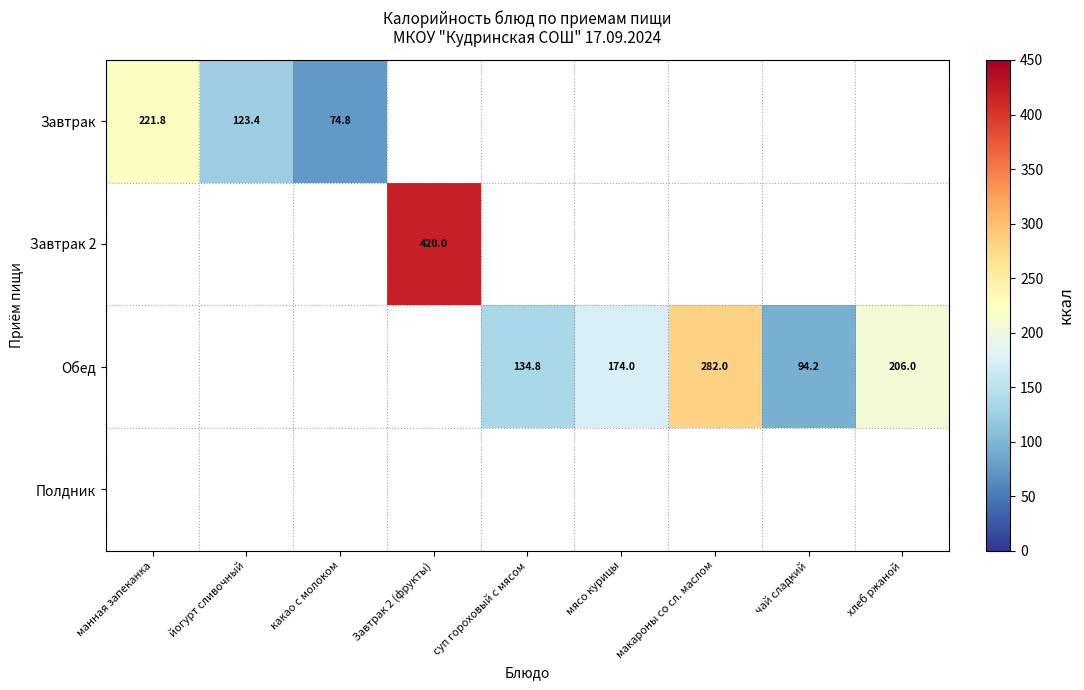

Is it true that Обед equals 194.0 at макароны со сл. маслом?

False